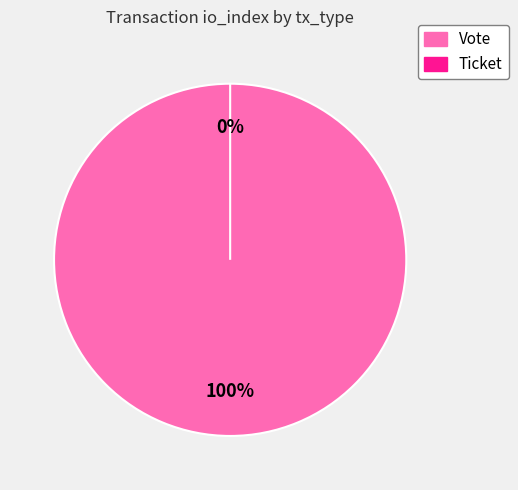

What percentage is the Vote slice, to the nearest percent?

100%